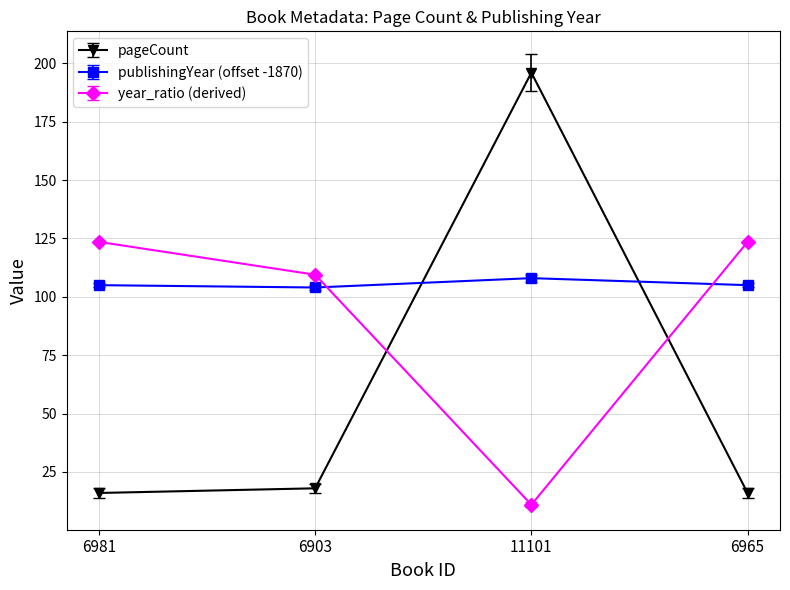

The value of pageCount at 6965 is 9.0. True or false?

False